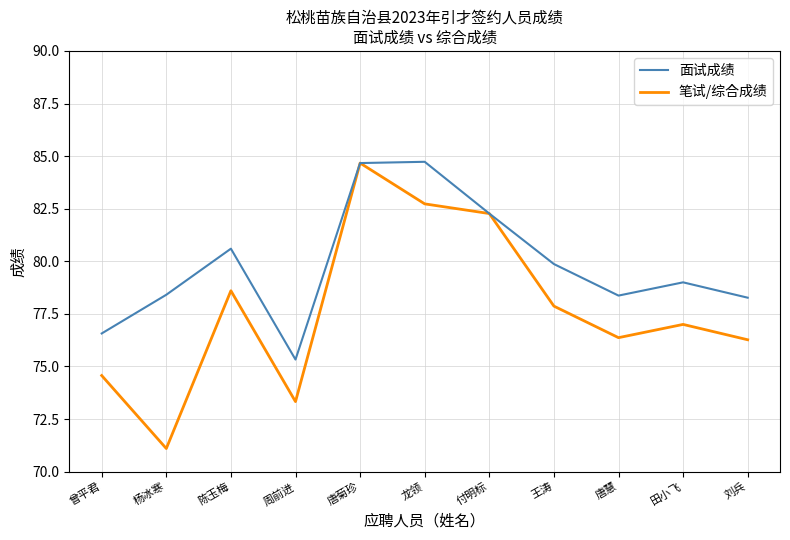

Reading left to right, list all the values displayed in this chart.

面试成绩: 76.6	78.4	80.6	75.3	84.7	84.7	82.3	79.9	78.4	79.0	78.3
笔试/综合成绩: 74.6	71.1	78.6	73.3	84.7	82.7	82.3	77.9	76.4	77.0	76.3